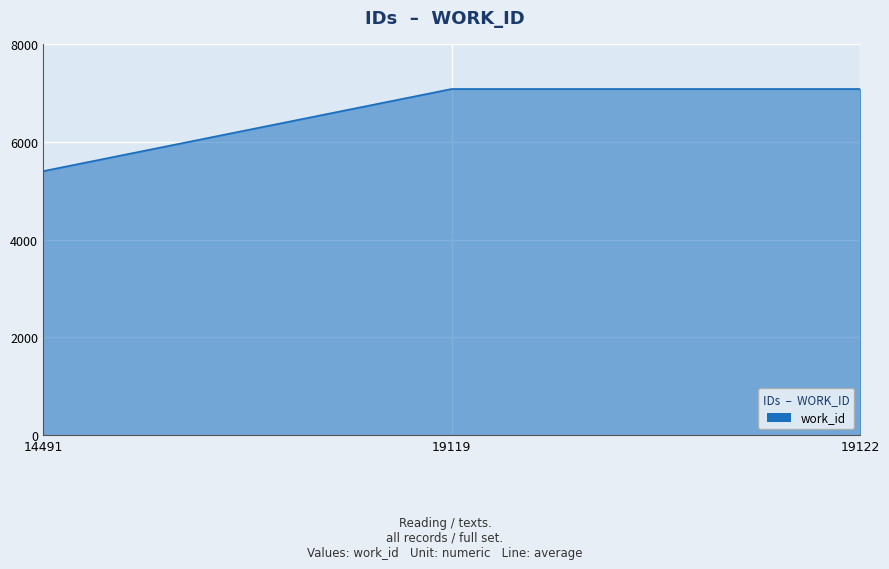

Reading left to right, list all the values displayed in this chart.

5399	7080	7080